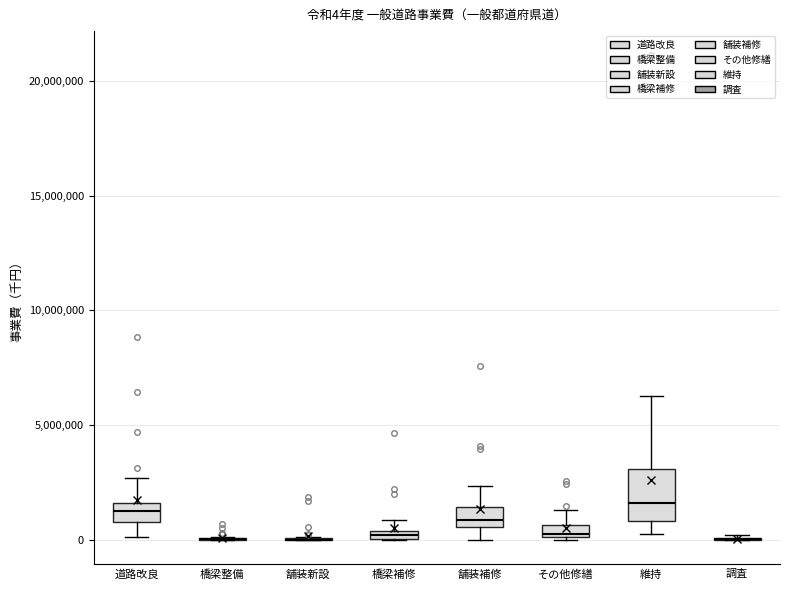

Comparing the boxes themselves (not the whiskers), which one is the tallest?

維持